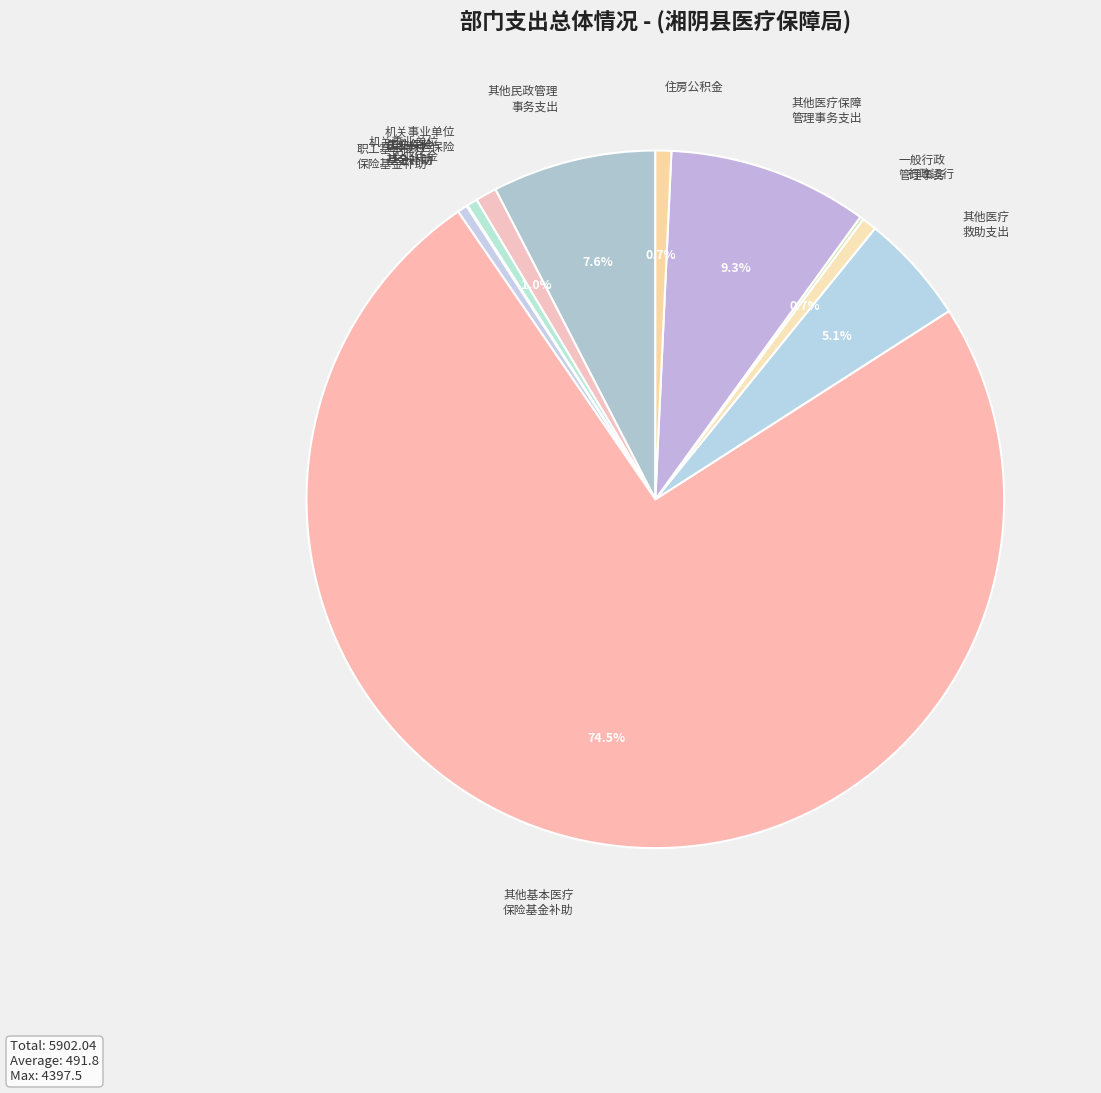

To the nearest percent, what is the difference between the largest and smallest slice percentages?

74%